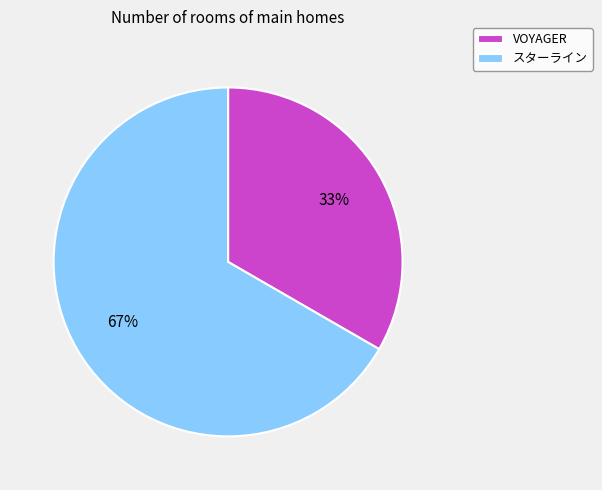

What is the ratio of the value at VOYAGER to the value at スターライン?

0.5